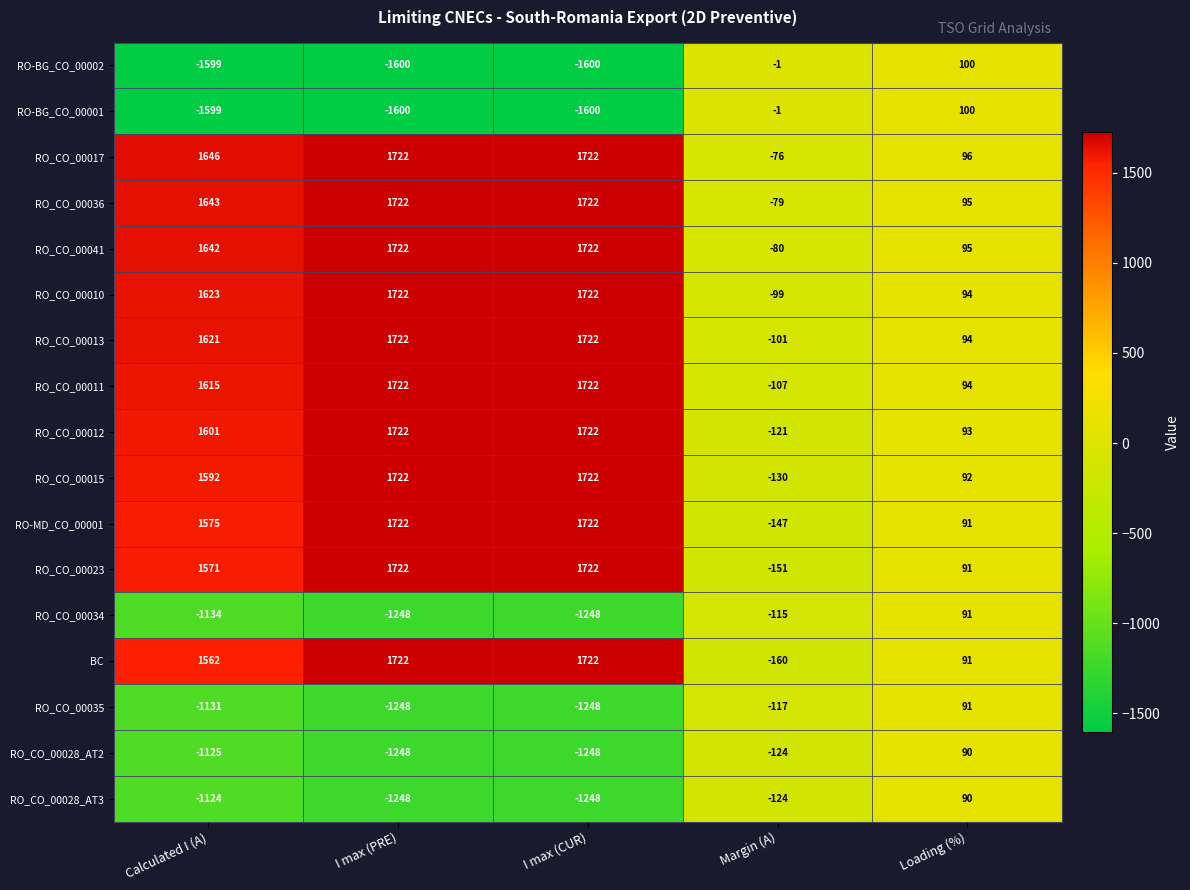

What is the average value of the RO_CO_00017 series?

1022